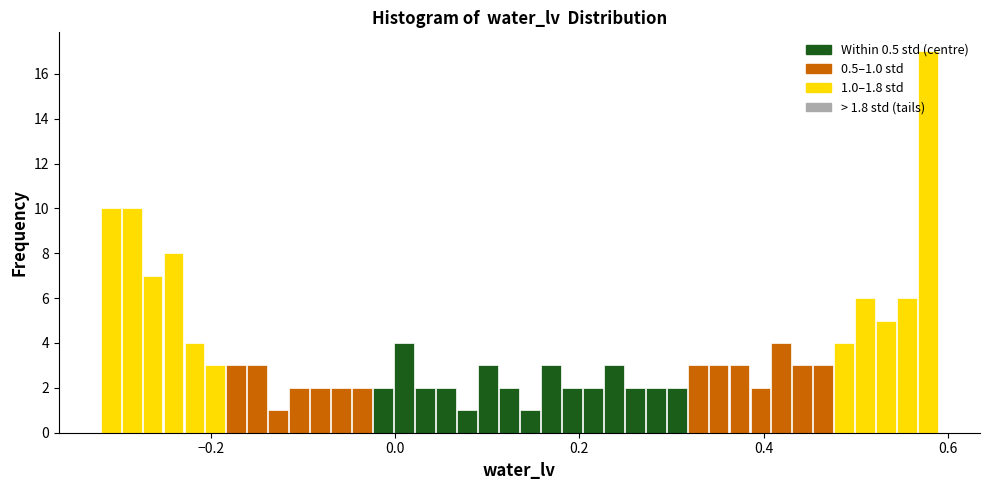

Around what value on the x-axis is the tallest bar? Give the approximate position of its centre, as read against the axis.

0.58